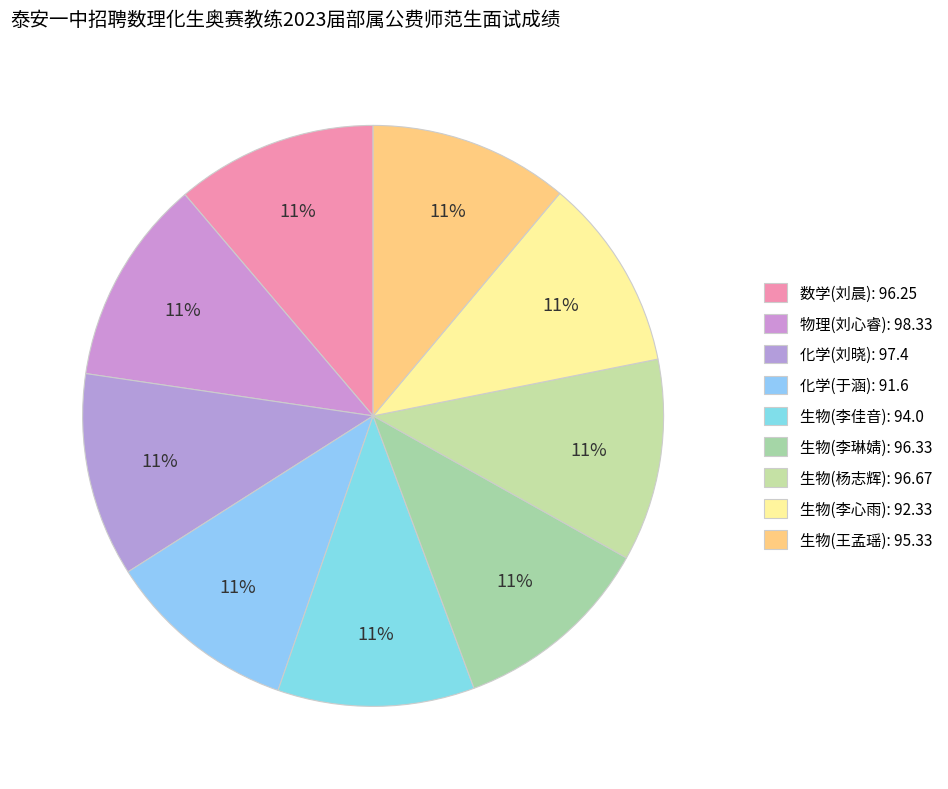

How many slices are in this pie chart?

9